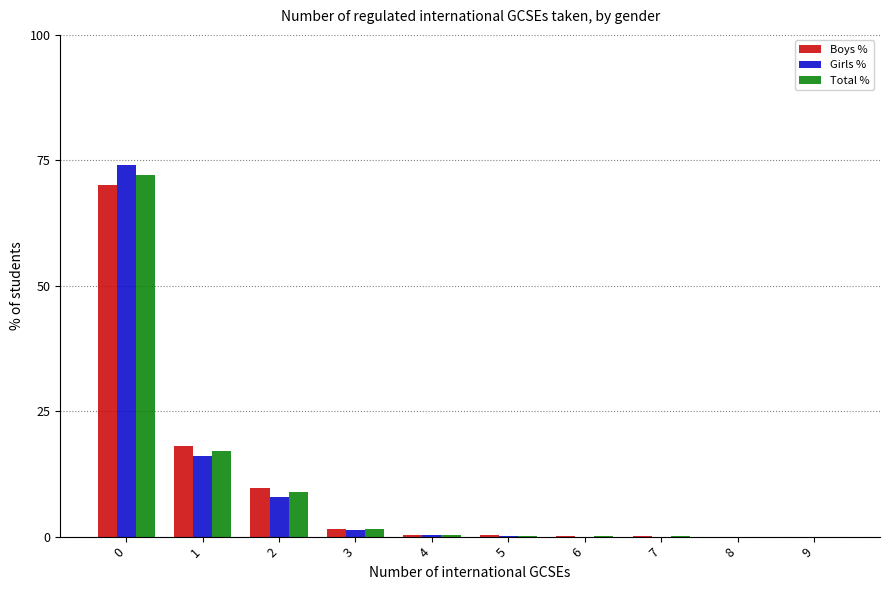

Which series changed the most between 1 and 7?

Boys %